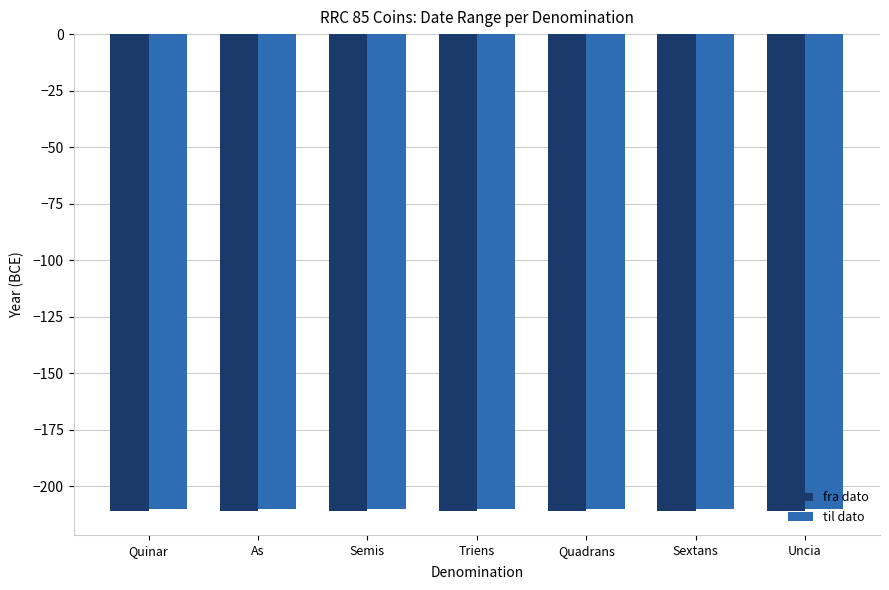

What position from the left is Quinar?

1